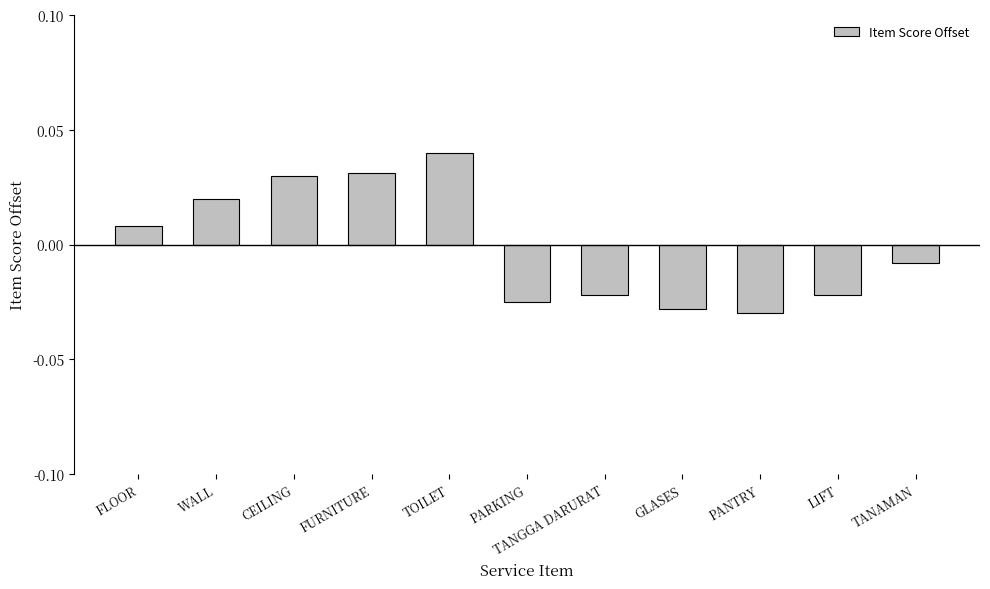

Between FLOOR and PARKING, which is larger?

FLOOR